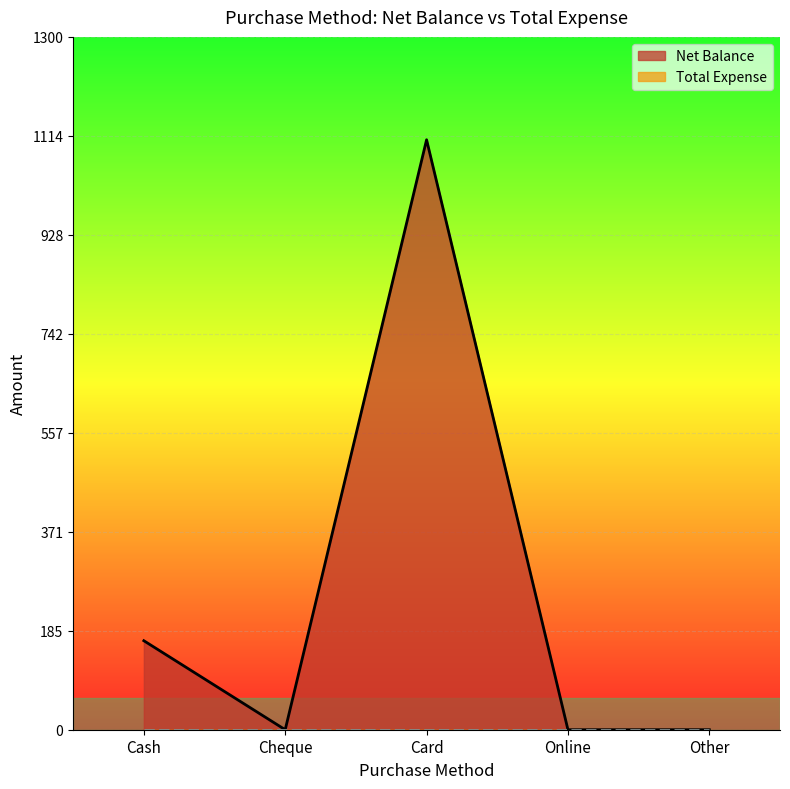

What is the difference between the values at Card and Online?

1107